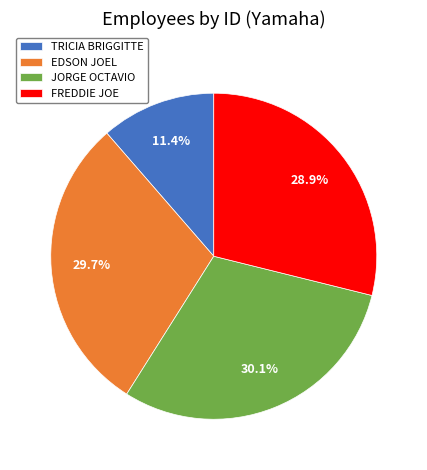

What portion of the pie excludes EDSON JOEL?

70.3%